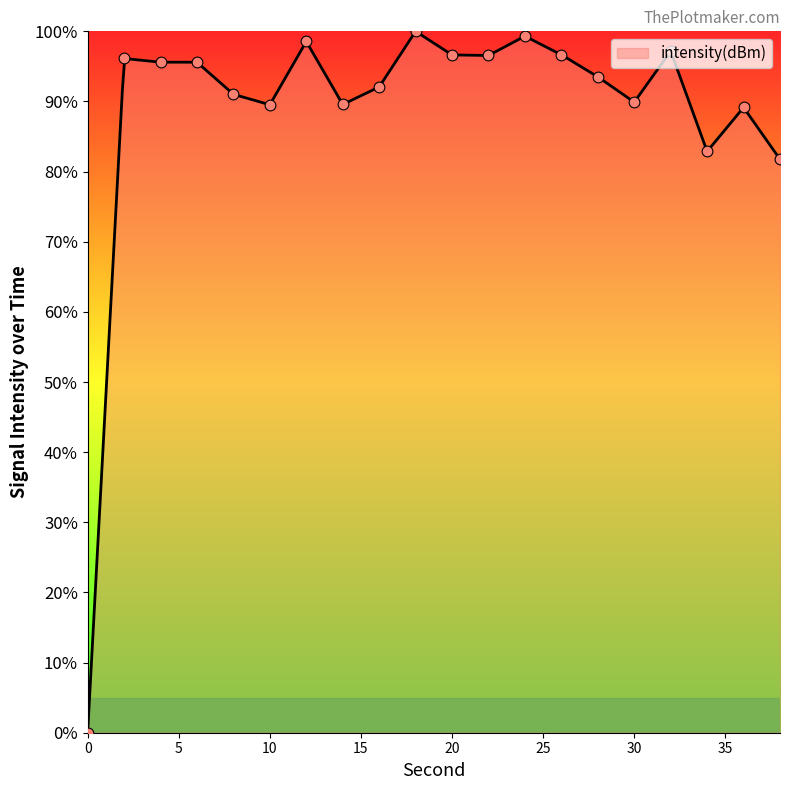

Between 2 and 22, which is larger?

22